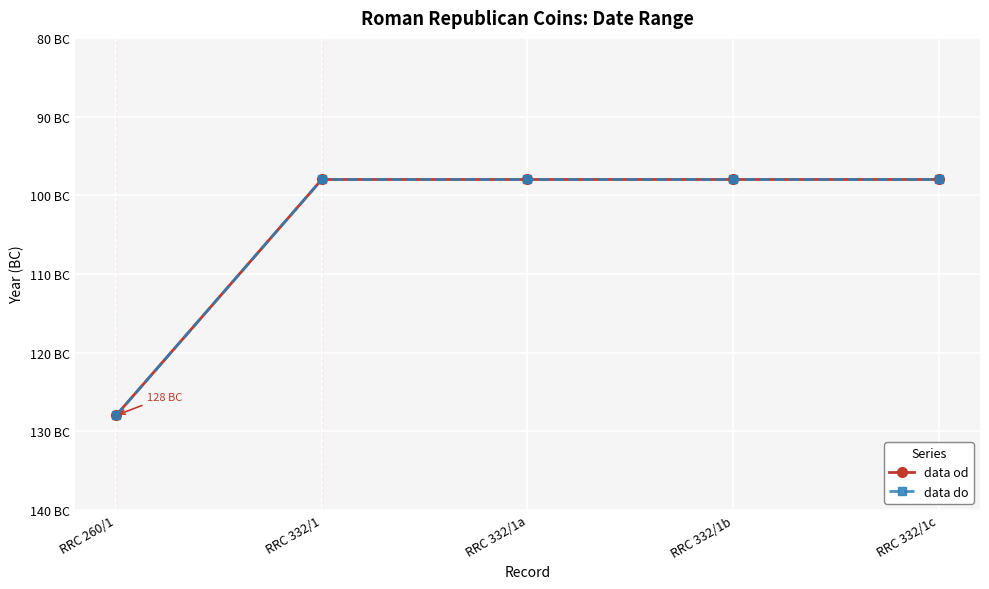

At which label does data od reach its minimum?

RRC 260/1